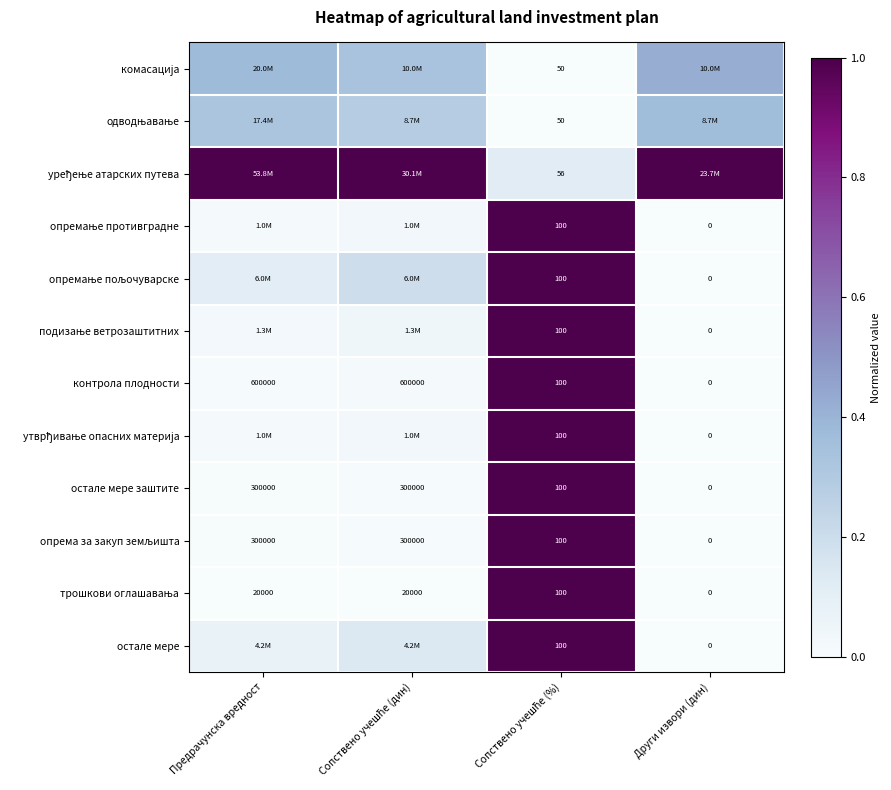

How many series are shown in this chart?

12